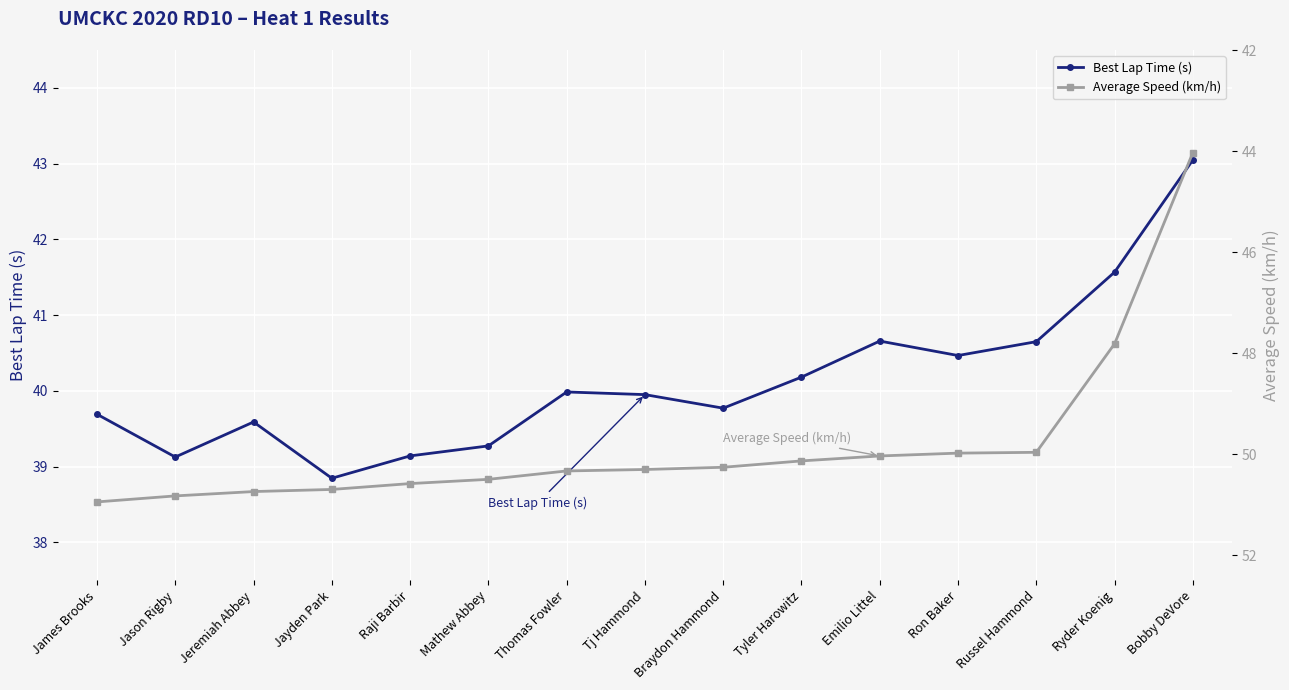

What is the average value of the Average Speed (km/h) series?

49.8